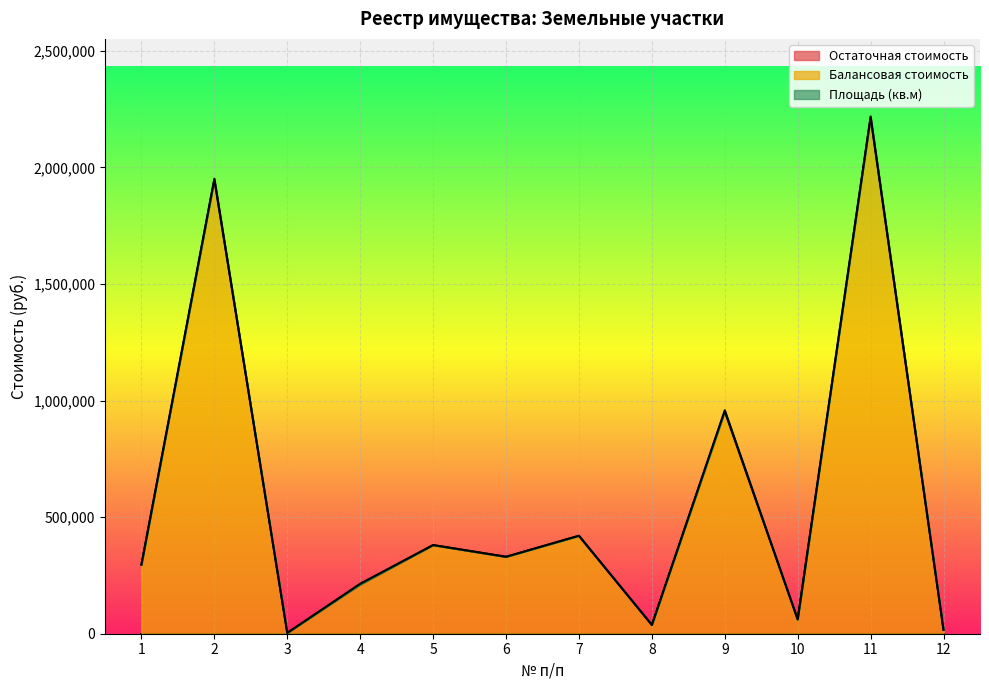

How many interior local valleys does the Площадь (кв.м) series have?

3